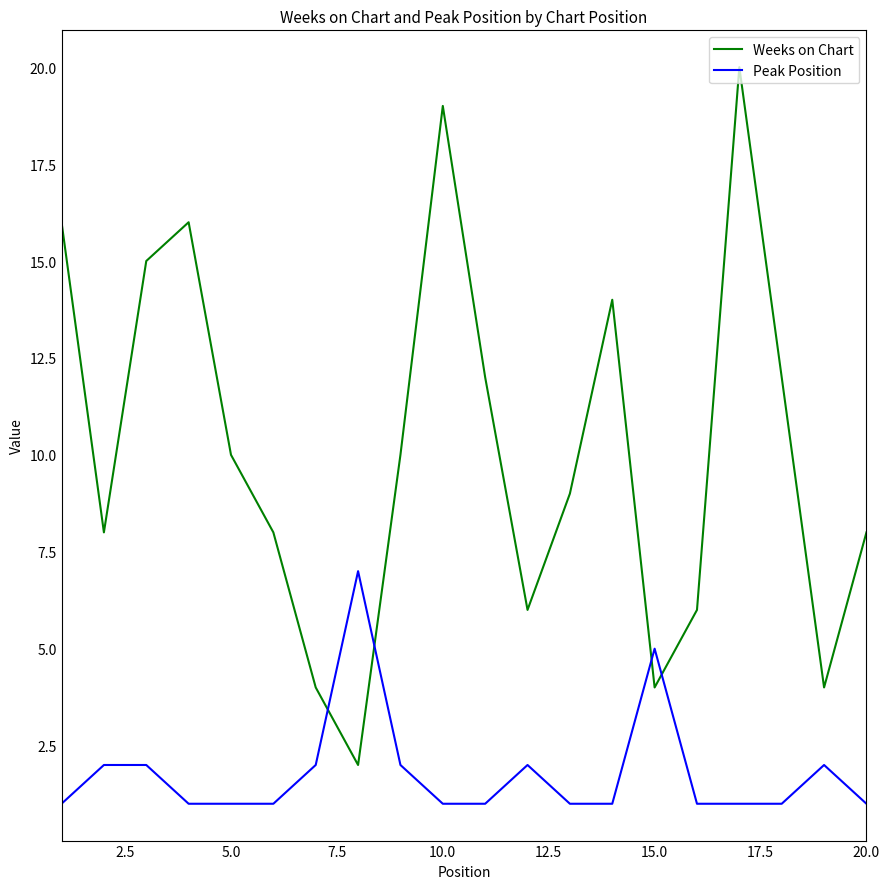

Reading left to right, extract all data points from this chart.

Weeks on Chart: 16	8	15	16	10	8	4	2	10	19	12	6	9	14	4	6	20	12	4	8
Peak Position: 1	2	2	1	1	1	2	7	2	1	1	2	1	1	5	1	1	1	2	1